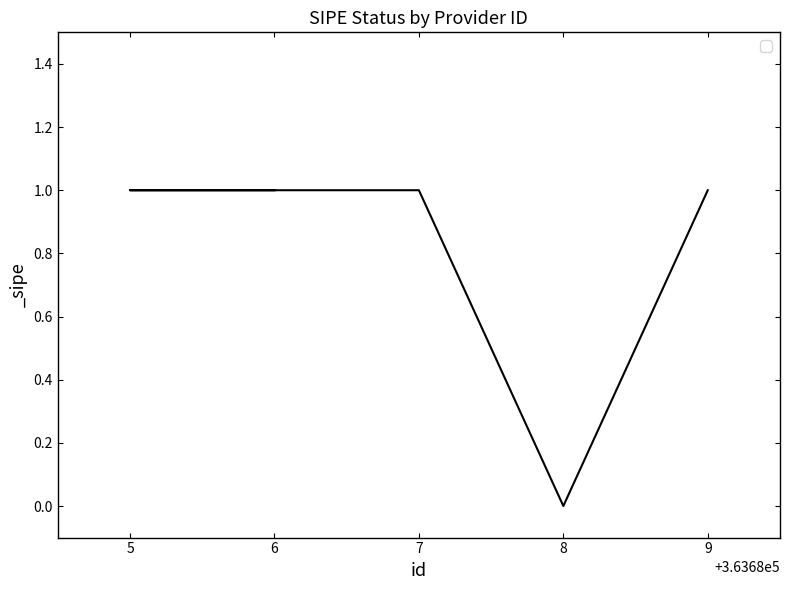

List the labels in order of value, smallest first.

8, 6, 5, 7, 9